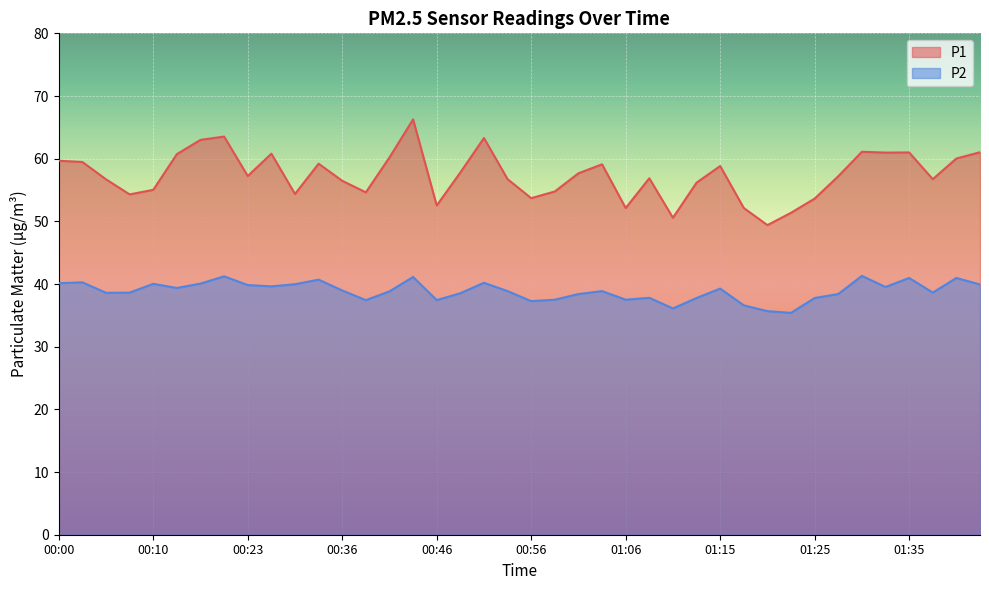

Rank the categories by P1 value from highest to lowest.

00:44, 00:20, 00:51, 00:18, 01:30, 01:42, 01:35, 01:32, 00:25, 00:13, 00:41, 01:40, 00:00, 00:03, 00:33, 01:03, 01:15, 00:48, 01:01, 00:23, 01:28, 01:08, 00:54, 01:37, 00:05, 00:36, 01:13, 00:10, 00:58, 00:38, 00:28, 00:08, 00:56, 01:25, 00:46, 01:06, 01:18, 01:23, 01:11, 01:20